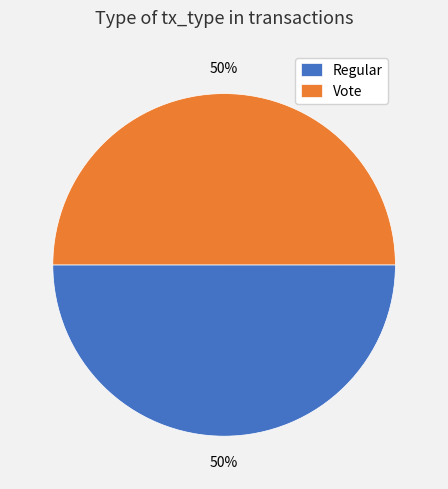

Is the sum of Regular and Vote greater than half?

Yes